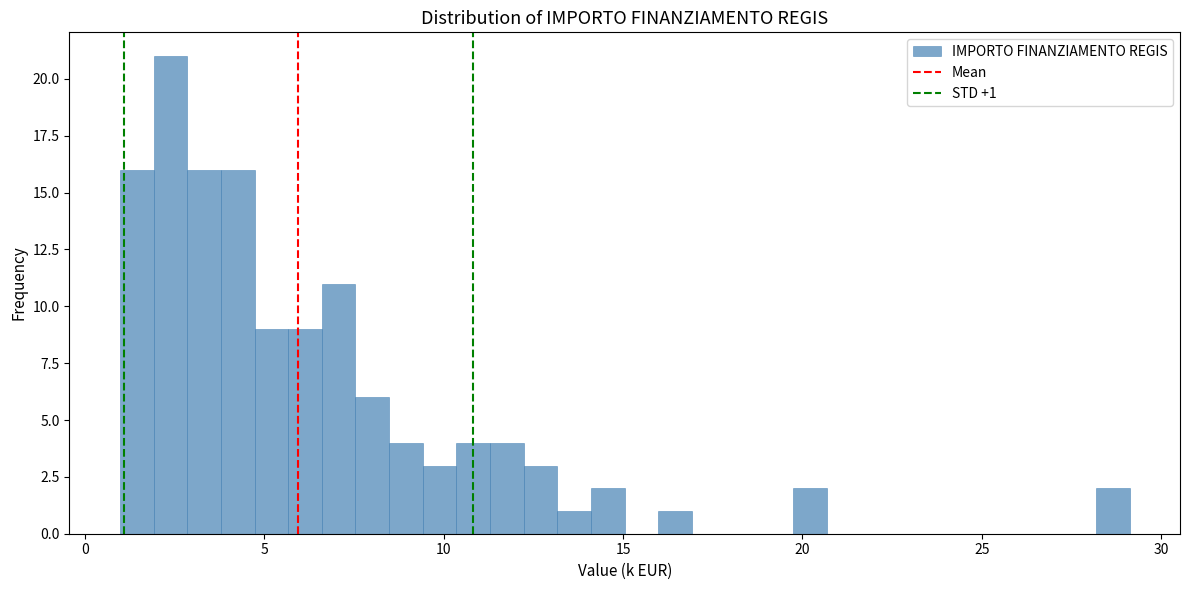

Around what value on the x-axis is the tallest bar? Give the approximate position of its centre, as read against the axis.

2.5